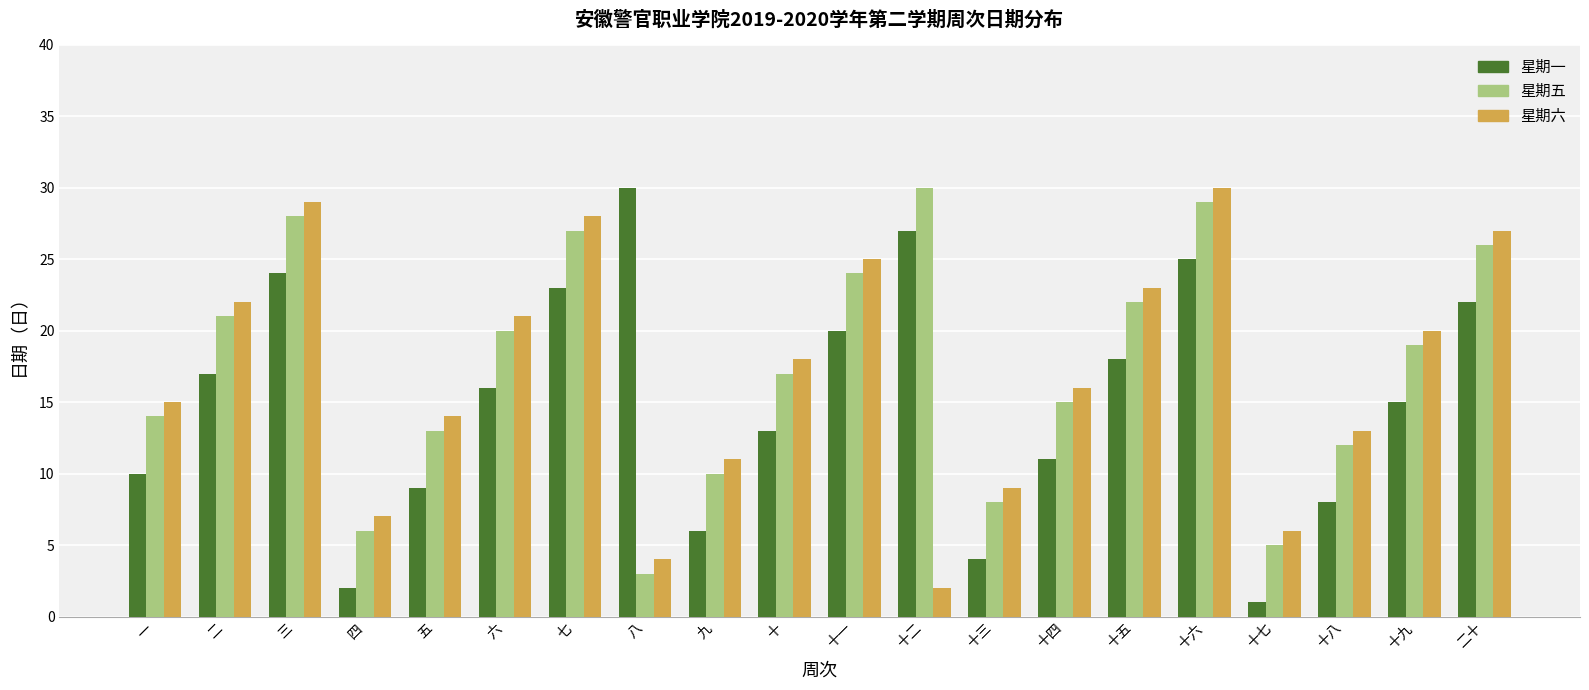

What is the label of the 20th bar from the right?

一